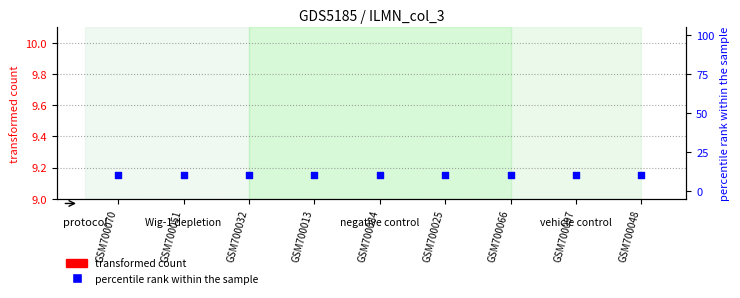

Which series has the largest total across all categories?

percentile rank within the sample